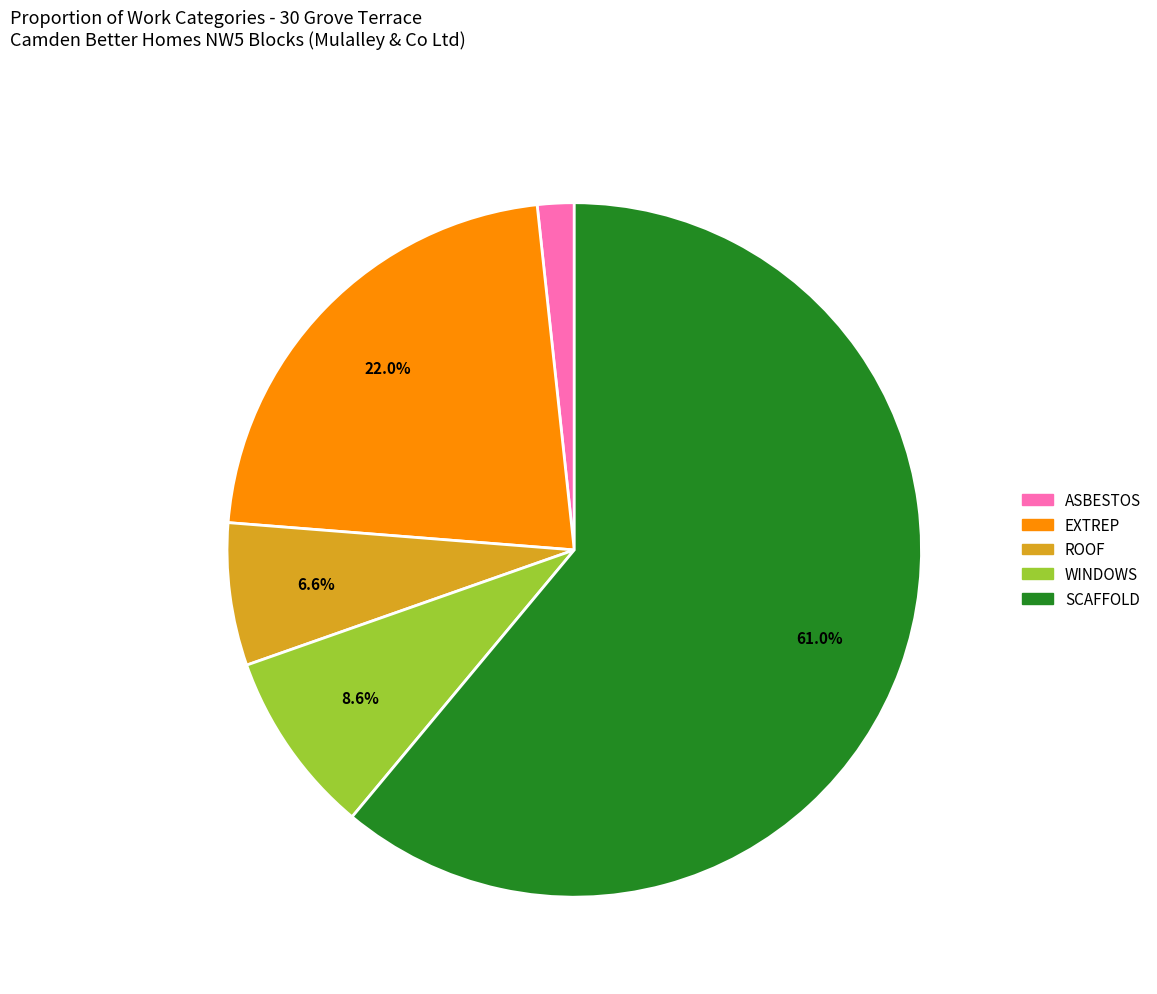

Is there a majority slice in this chart?

Yes